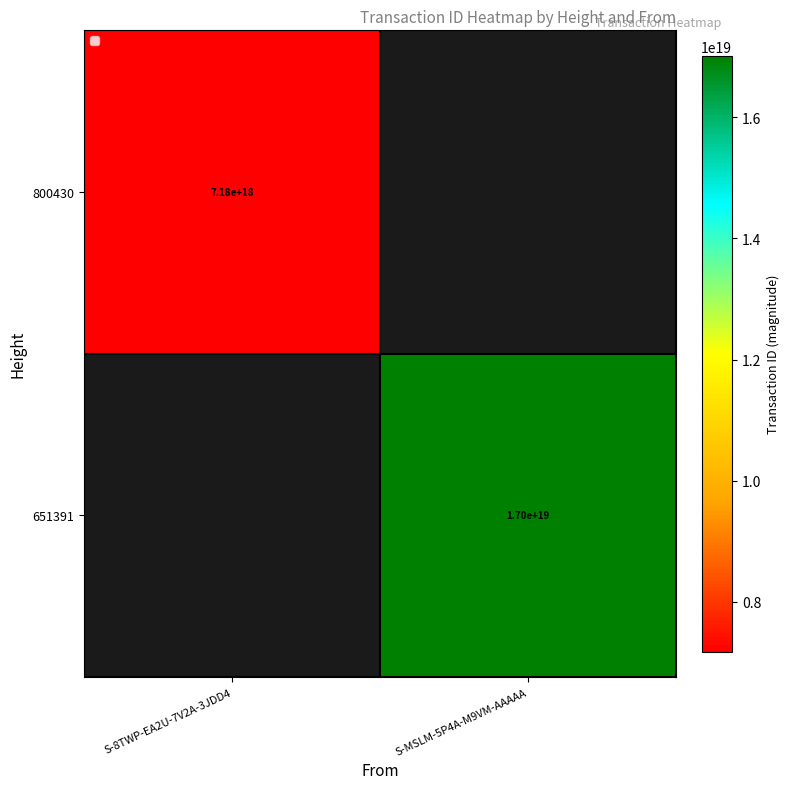

The 800430 series shows 7180000000000000000 at S-8TWP-EA2U-7V2A-3JDD4. True or false?

True